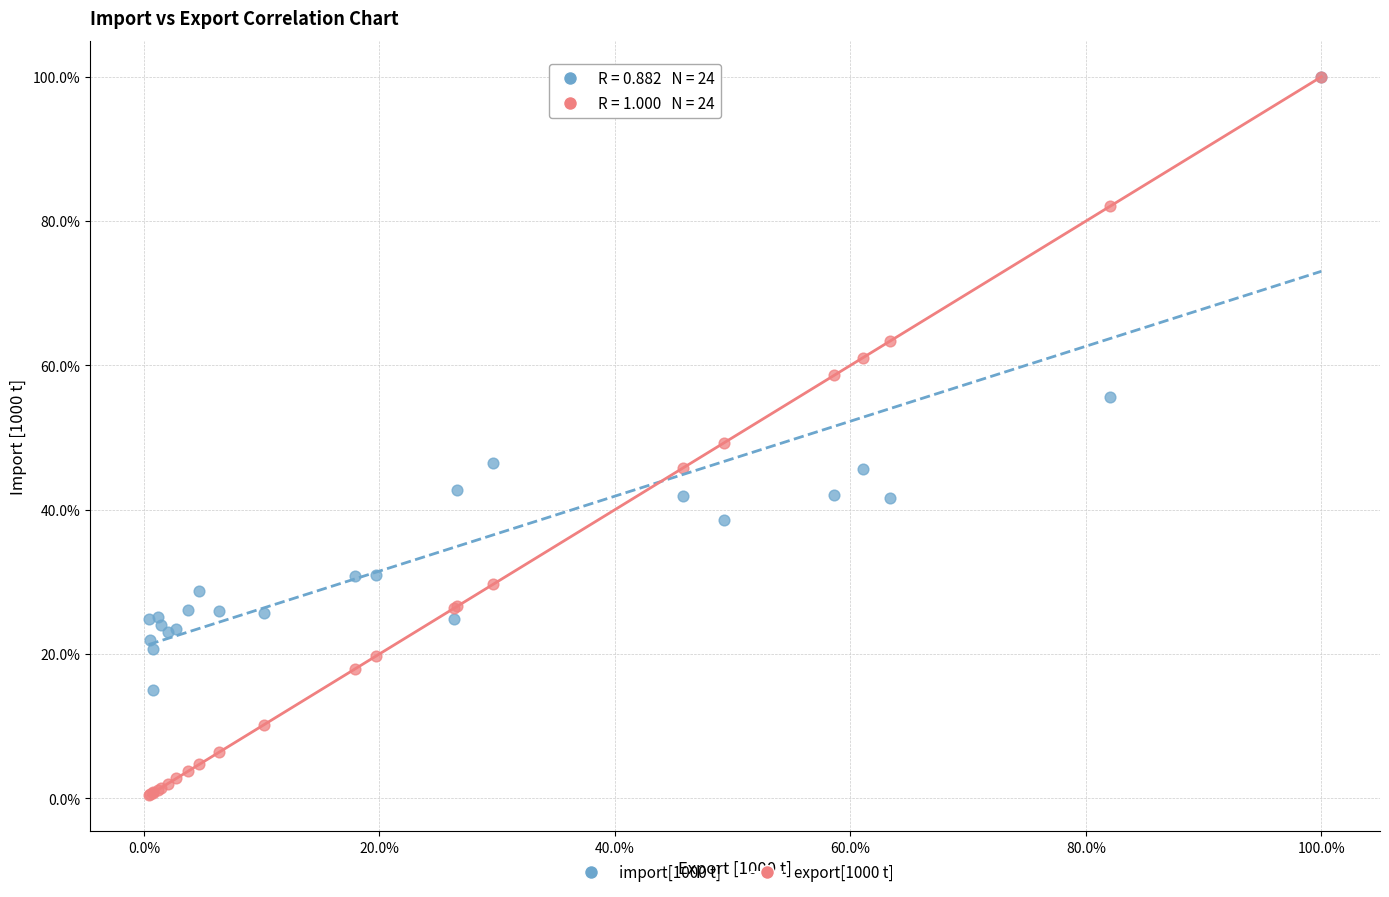

Which series has the widest spread of Y values?

export[1000 t]